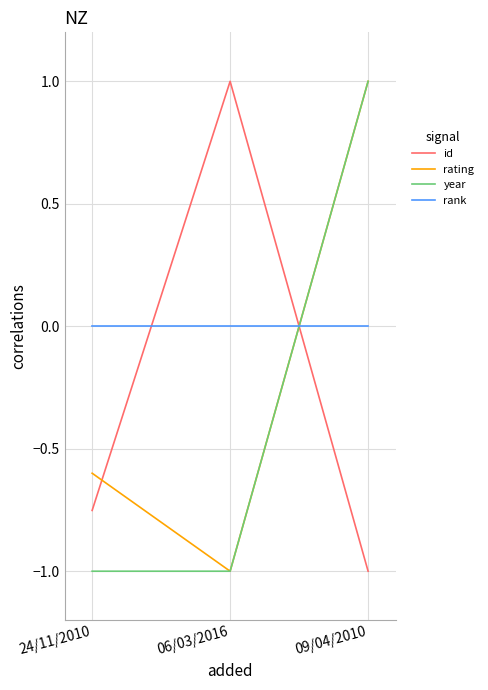

What position from the left is 06/03/2016?

2